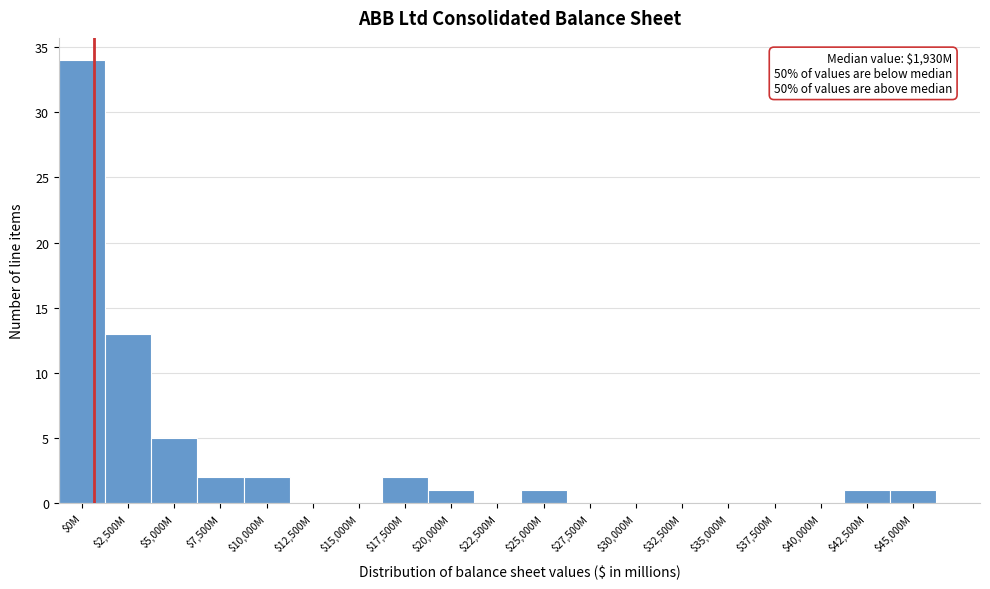

The chart shows a value of -16 at $35,000M. True or false?

False